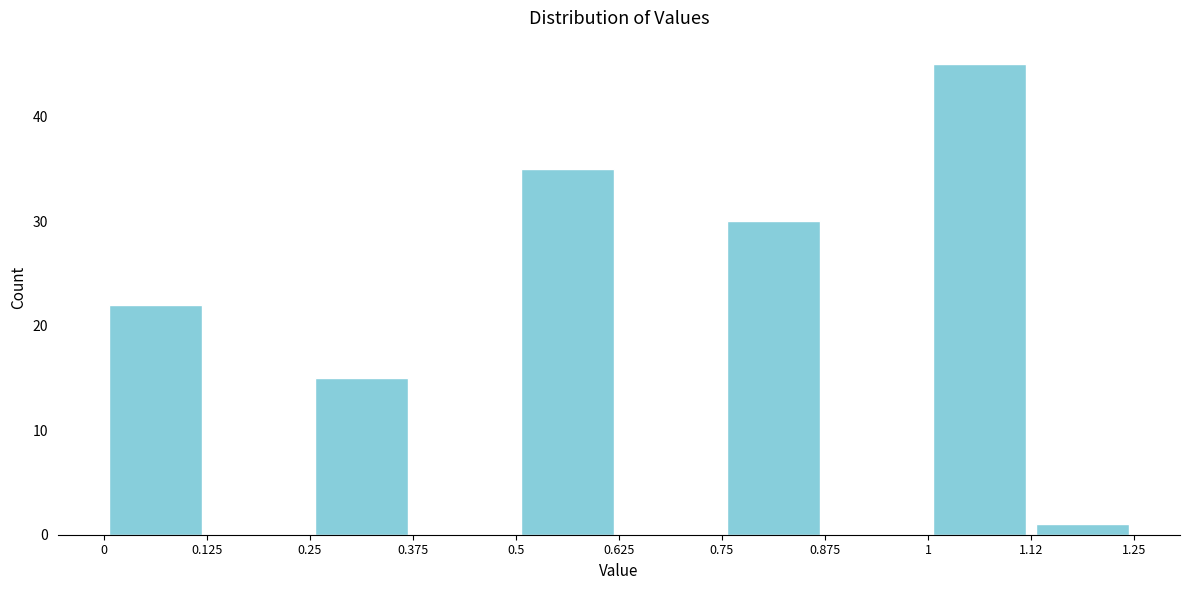

Reading left to right, transcribe this chart: for each bar, give the range it covers on the x-axis and its height. The values are not printed on the chart, so give them approximately, as read against the axis.

0 to 0.125: 22
0.125 to 0.25: 0
0.25 to 0.375: 15
0.375 to 0.5: 0
0.5 to 0.625: 35
0.625 to 0.75: 0
0.75 to 0.875: 30
0.875 to 1: 0
1 to 1.12: 45
1.12 to 1.25: 1